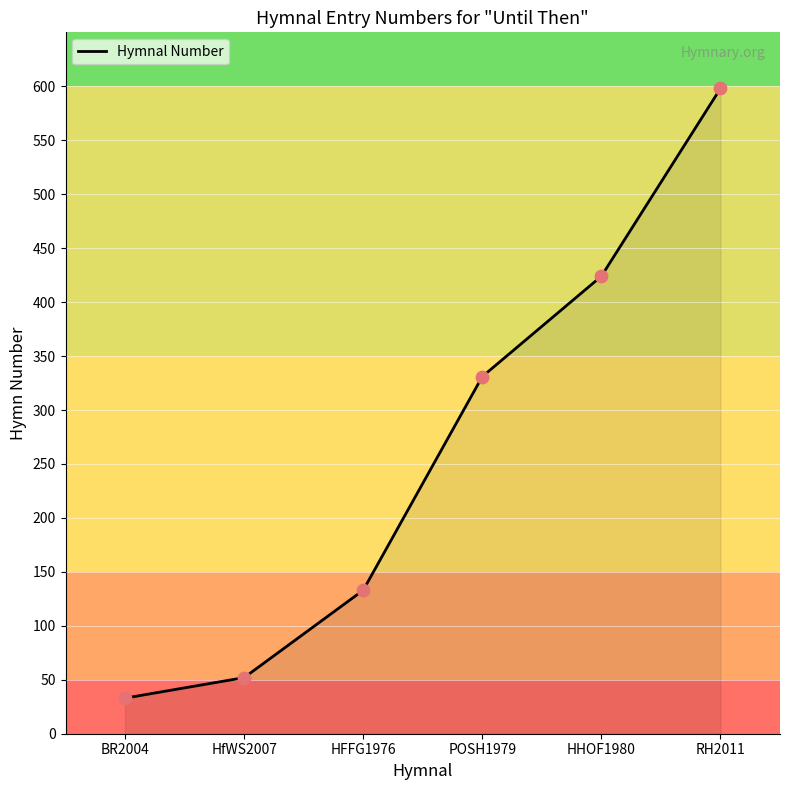

What is the ratio of the value at BR2004 to the value at HFFG1976?

0.2